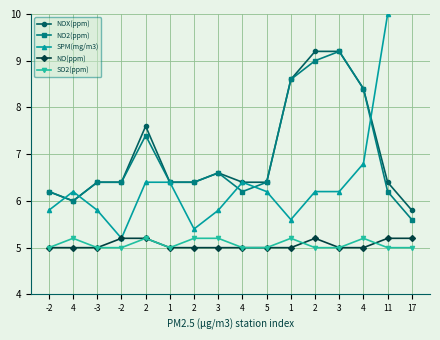

What is the sum of all SO2(ppm) values?

81.2